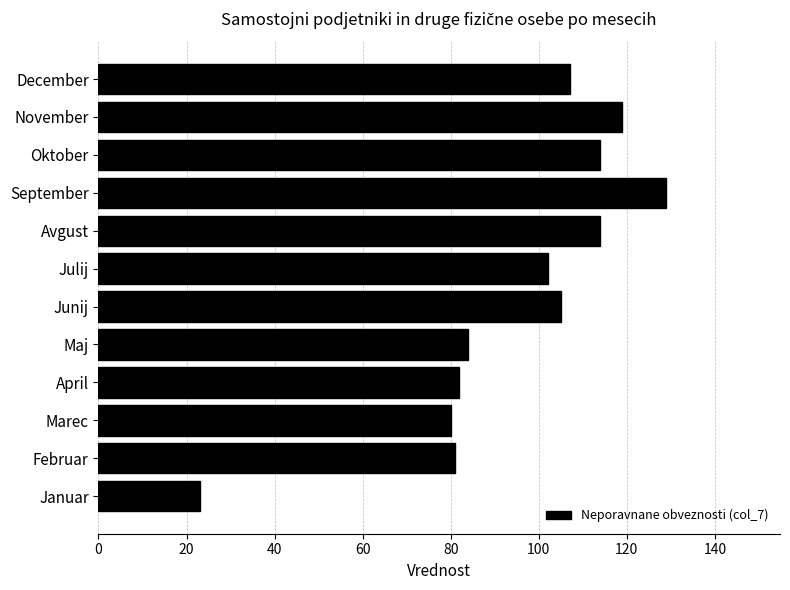

What is the change in value from Junij to November?

+14